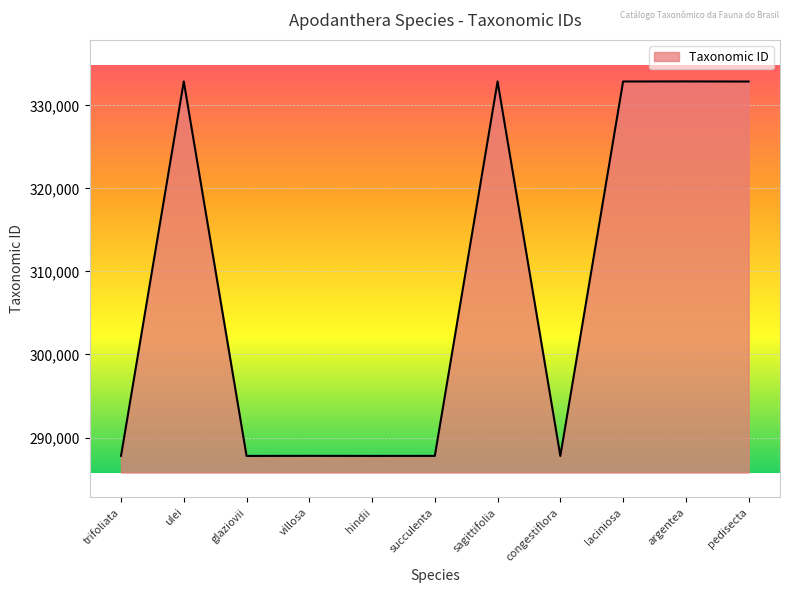

What is the maximum value shown in the chart?

332877